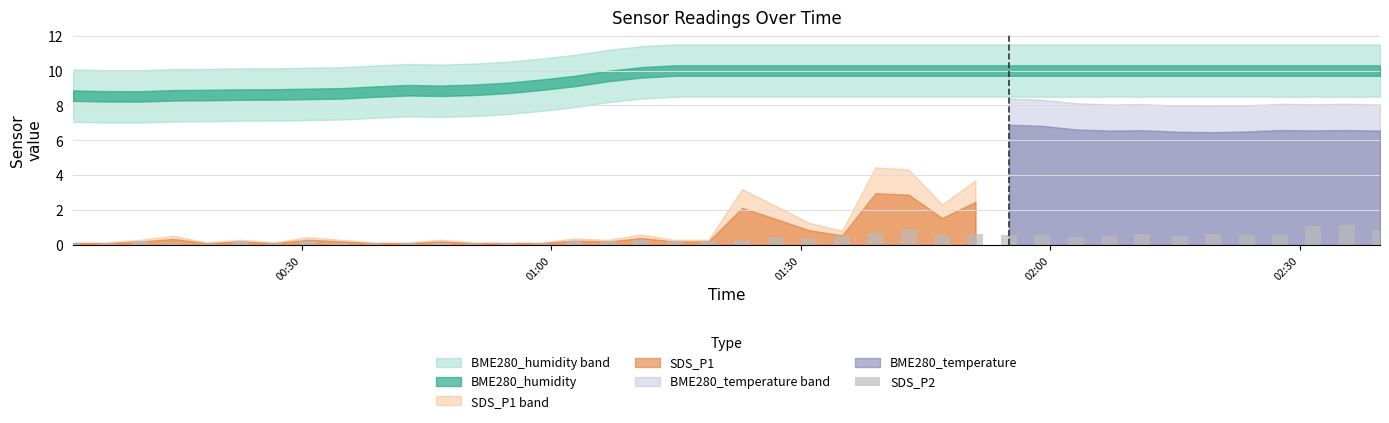

What is the maximum value shown in the chart?

1.2